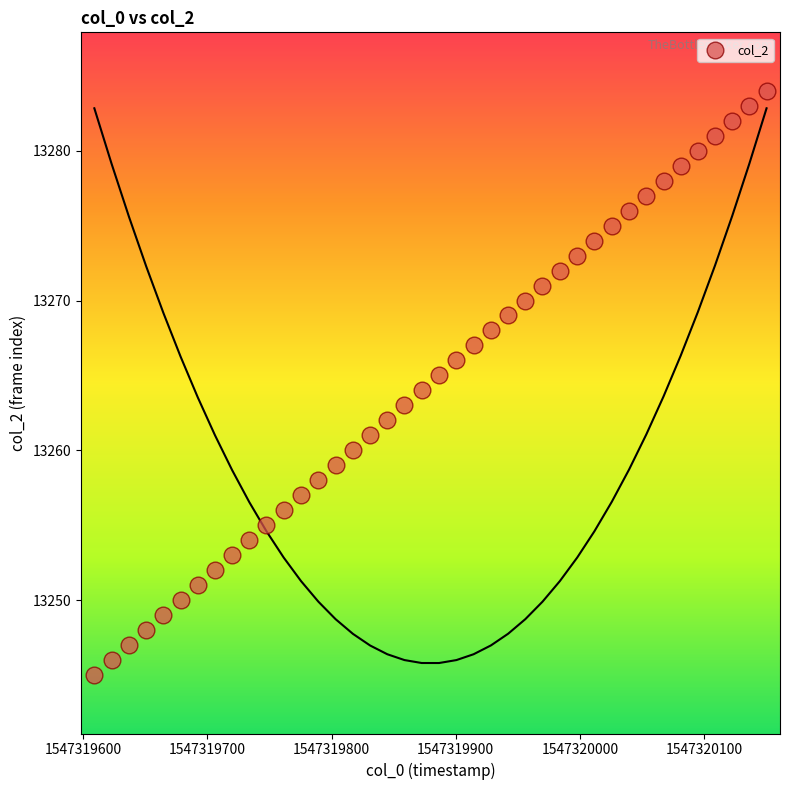

What is the range of Y values (max minus min)?

39